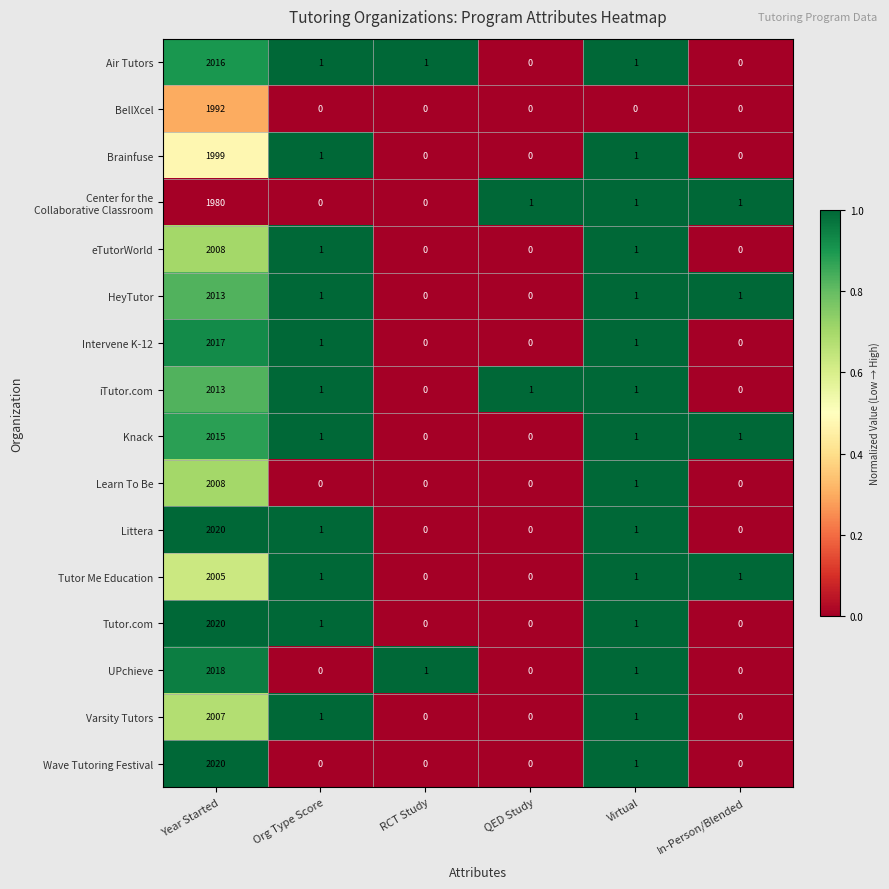

How many data points in Intervene K-12 are less than 1?

3